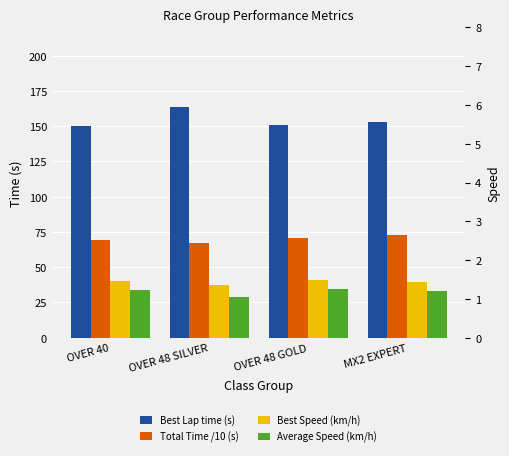

What is the label of the 4th bar from the left?

MX2 EXPERT